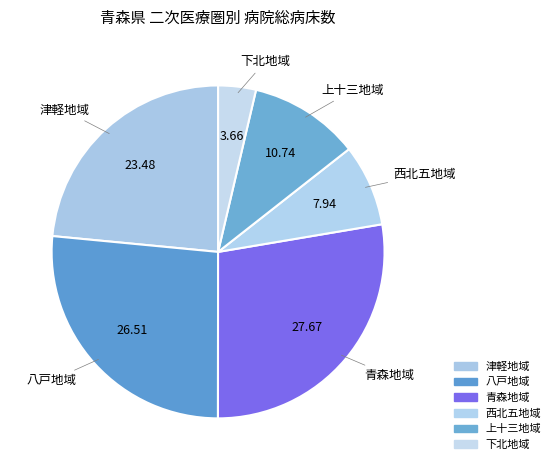

Rank the categories by value from highest to lowest.

青森地域, 八戸地域, 津軽地域, 上十三地域, 西北五地域, 下北地域